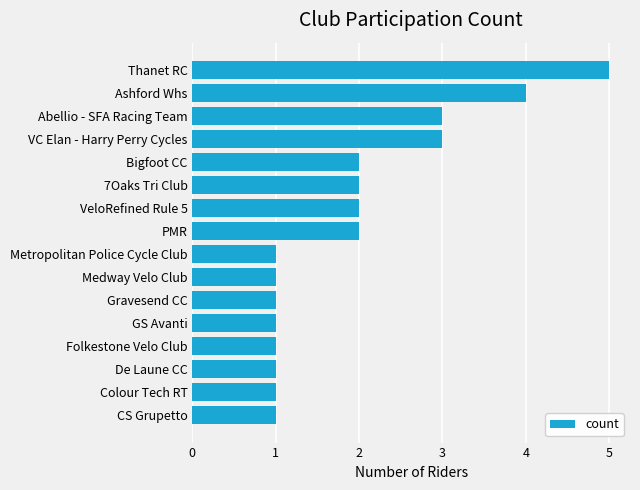

Which label corresponds to the largest value in the chart?

Thanet RC